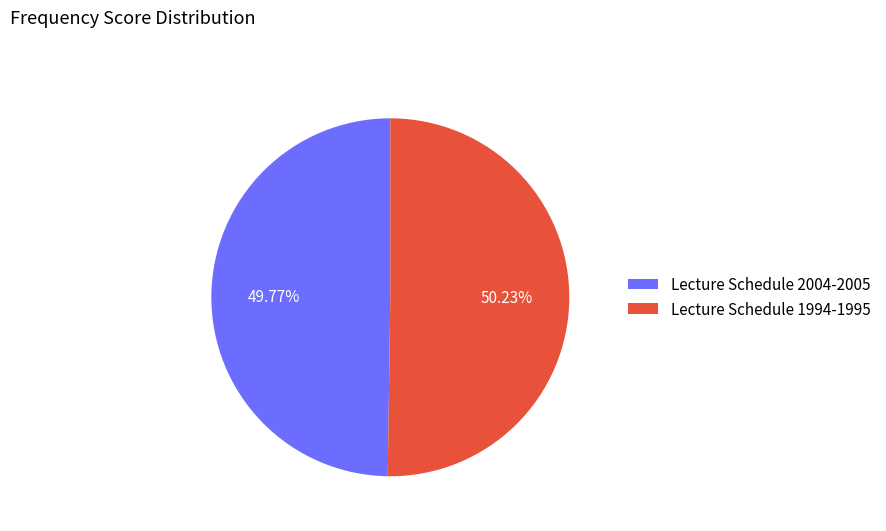

Does any single category account for the majority?

Yes